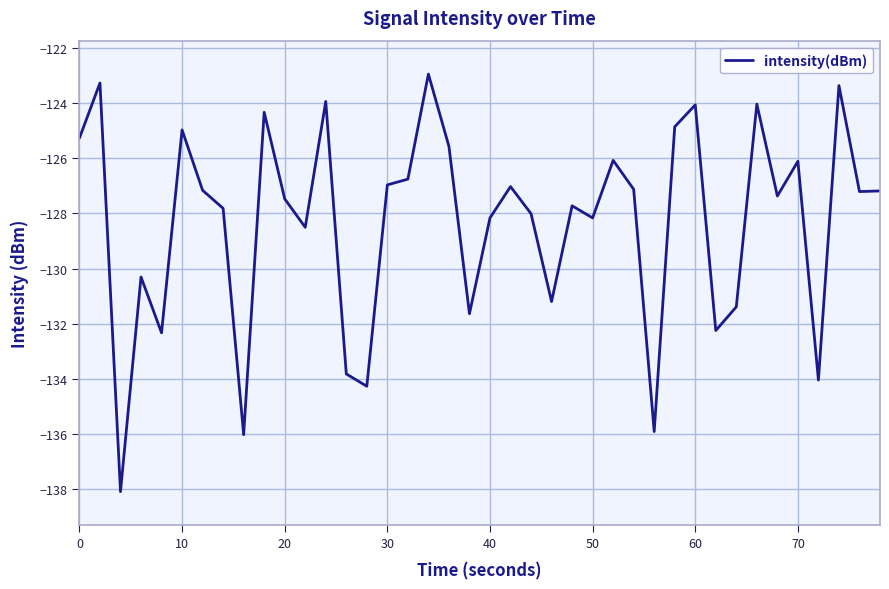

What is the difference between the maximum and minimum values?

15.1